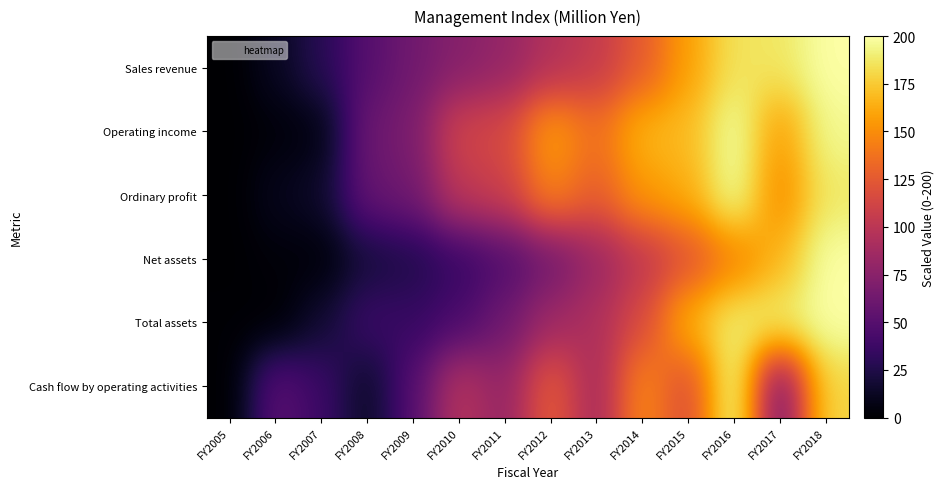

Reading left to right, what are all the values shown in this chart?

Sales revenue: FY2005=0.0	FY2006=11.9	FY2007=28.6	FY2008=49.8	FY2009=62.8	FY2010=73.1	FY2011=80.4	FY2012=95.2	FY2013=104.5	FY2014=125.7	FY2015=158.2	FY2016=185.1	FY2017=186.8	FY2018=200.0
Operating income: FY2005=0.0	FY2006=3.1	FY2007=5.3	FY2008=60.7	FY2009=67.9	FY2010=112.0	FY2011=114.7	FY2012=158.6	FY2013=136.2	FY2014=167.0	FY2015=169.2	FY2016=200.0	FY2017=155.9	FY2018=195.9
Ordinary profit: FY2005=0.0	FY2006=10.1	FY2007=15.1	FY2008=57.6	FY2009=63.3	FY2010=101.7	FY2011=108.3	FY2012=146.6	FY2013=126.6	FY2014=155.1	FY2015=163.0	FY2016=200.0	FY2017=147.0	FY2018=187.1
Net assets: FY2005=0.0	FY2006=3.6	FY2007=2.1	FY2008=19.4	FY2009=24.5	FY2010=35.5	FY2011=46.5	FY2012=61.9	FY2013=82.6	FY2014=101.5	FY2015=119.9	FY2016=143.7	FY2017=166.9	FY2018=200.0
Total assets: FY2005=1.4	FY2006=0.0	FY2007=17.5	FY2008=38.1	FY2009=35.0	FY2010=43.6	FY2011=62.1	FY2012=85.1	FY2013=93.7	FY2014=115.9	FY2015=166.7	FY2016=190.2	FY2017=191.4	FY2018=200.0
Cash flow by operating activities: FY2005=0.0	FY2006=52.1	FY2007=38.1	FY2008=12.5	FY2009=49.5	FY2010=98.2	FY2011=79.4	FY2012=127.9	FY2013=86.8	FY2014=149.7	FY2015=115.3	FY2016=200.0	FY2017=60.5	FY2018=179.9